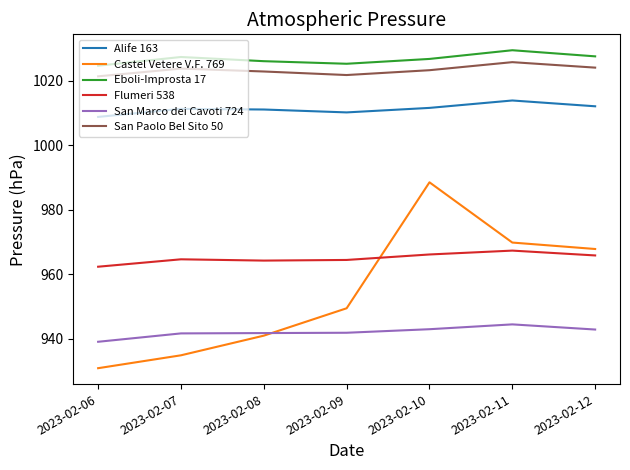

Does the chart have visible grid lines?

No